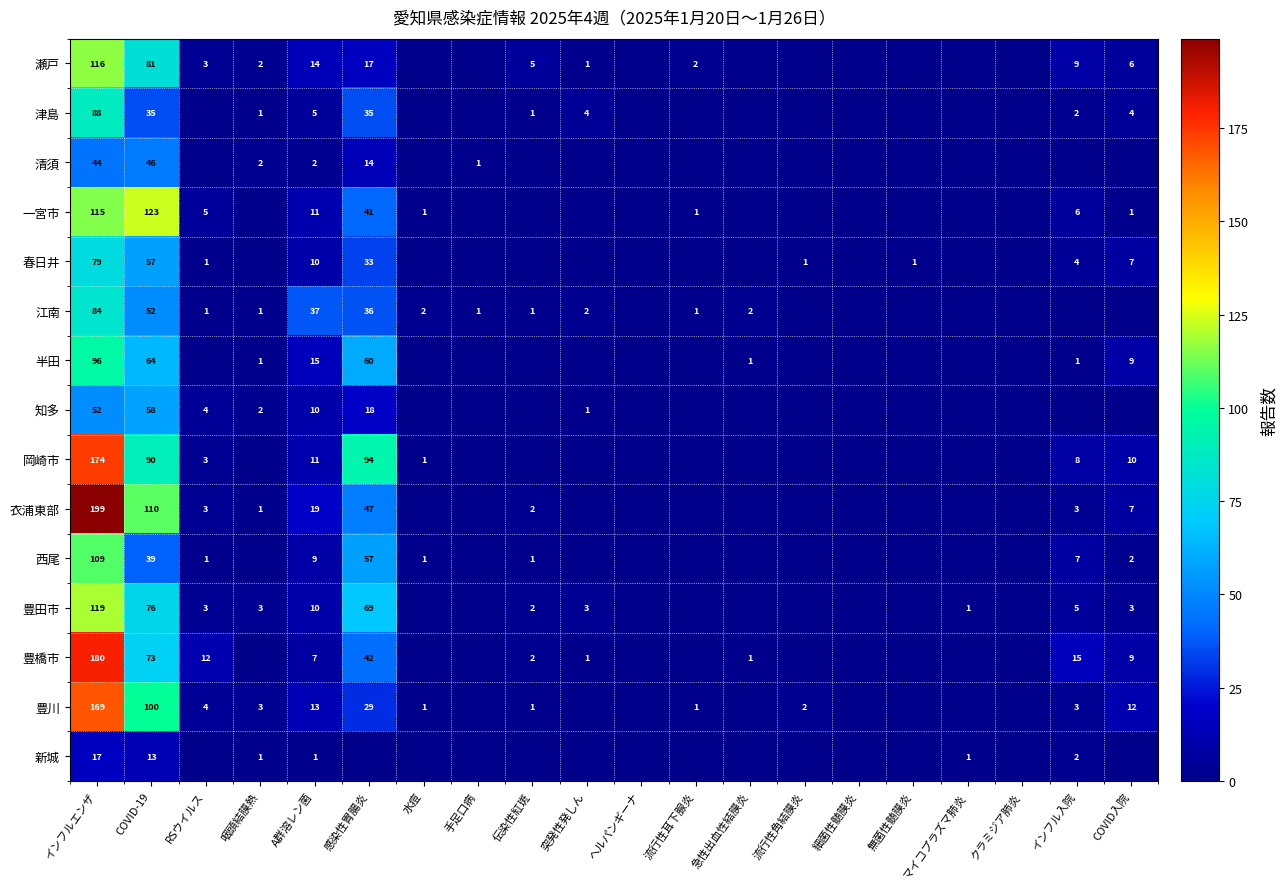

The 豊田市 series shows 2 at 伝染性紅斑. True or false?

True